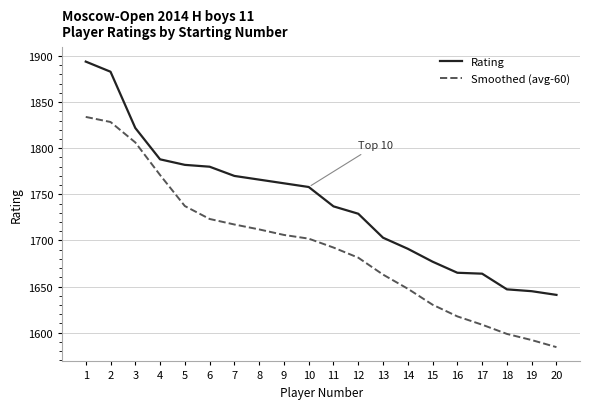

Rank the series by their average value, from lowest to highest.

Smoothed (avg-60), Rating